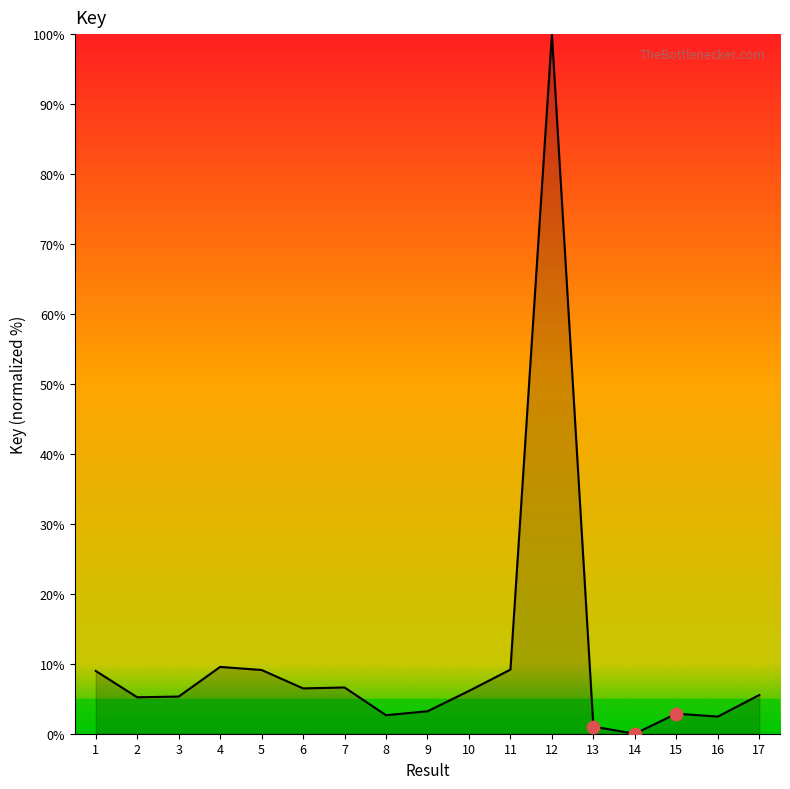

What is the change in value from 2 to 5?

+3.9